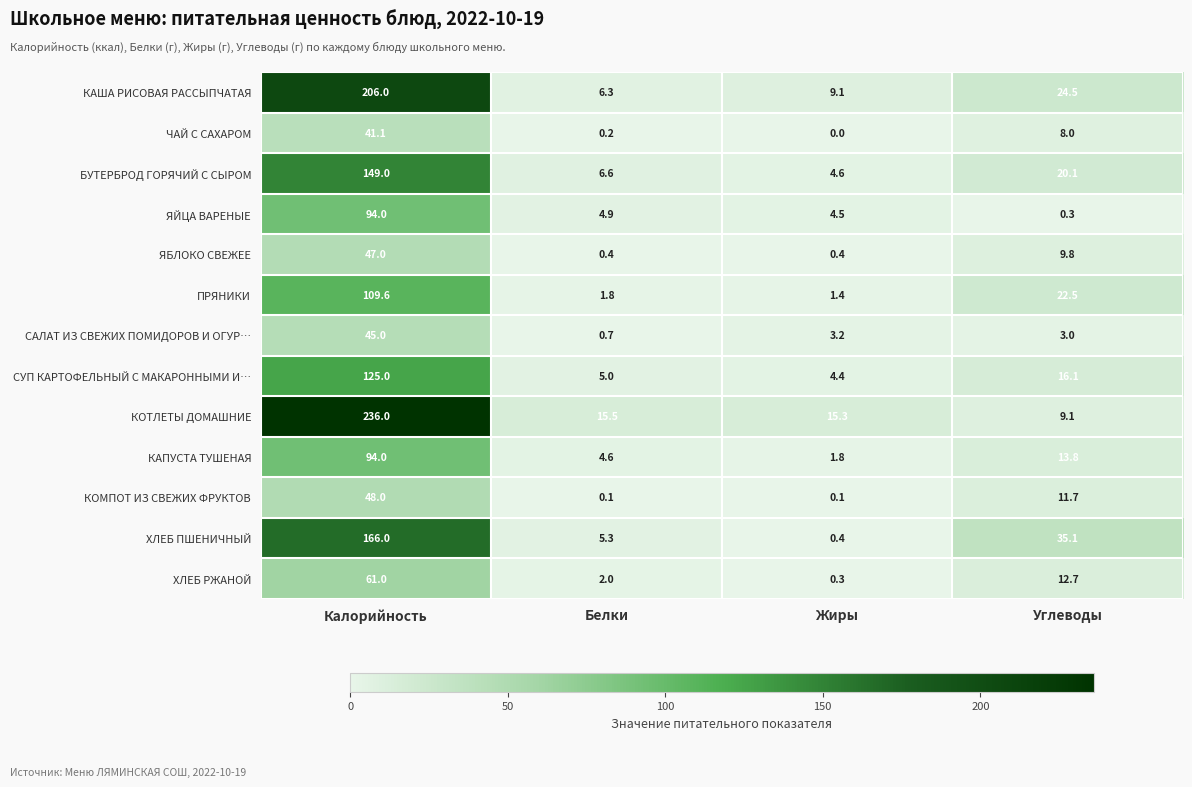

Which series has the widest spread of values?

КОТЛЕТЫ ДОМАШНИЕ